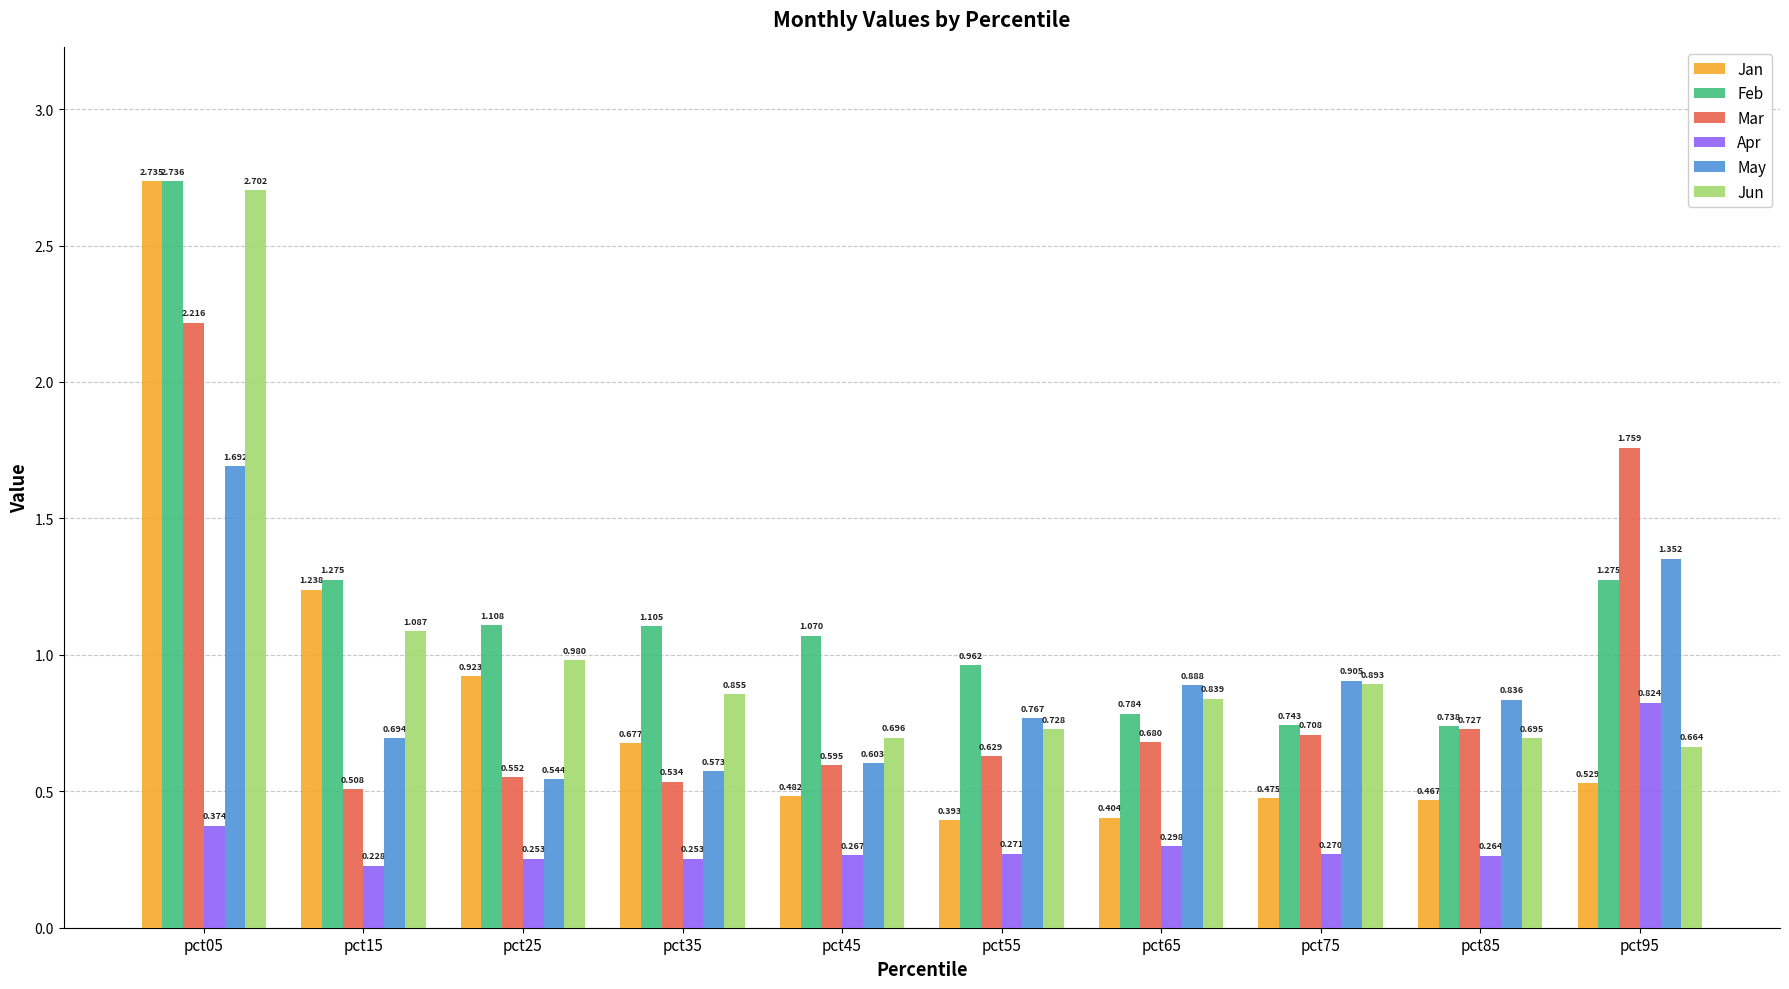

Rank the categories by Jun value from lowest to highest.

pct95, pct85, pct45, pct55, pct65, pct35, pct75, pct25, pct15, pct05